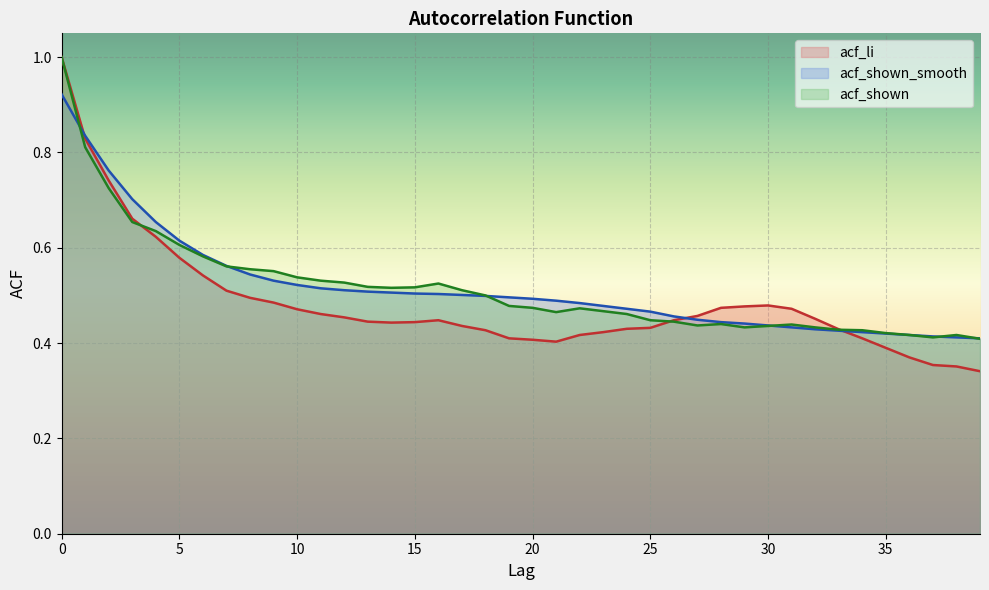

Does the chart display data point markers on the line(s)?

No